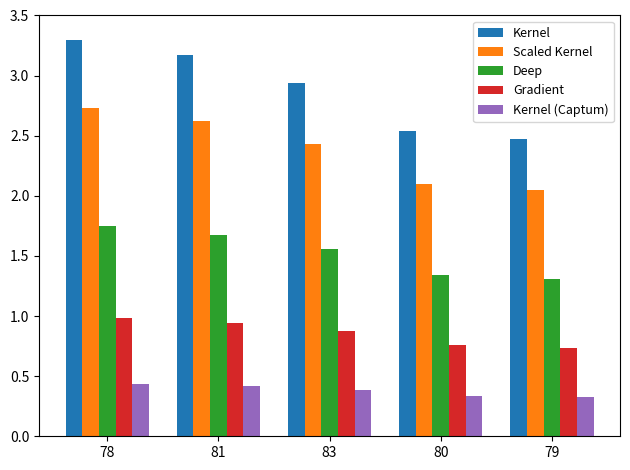

What position from the left is 81?

2